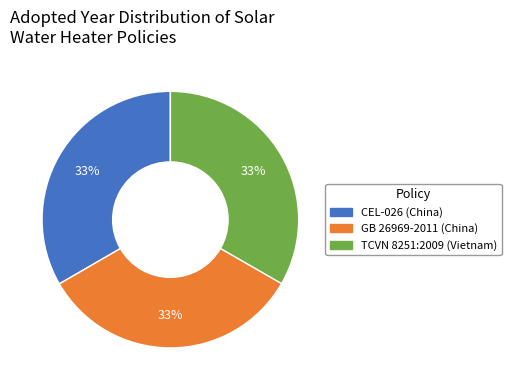

What is the ratio of the value at TCVN 8251:2009 (Vietnam) to the value at GB 26969-2011 (China)?

1.0